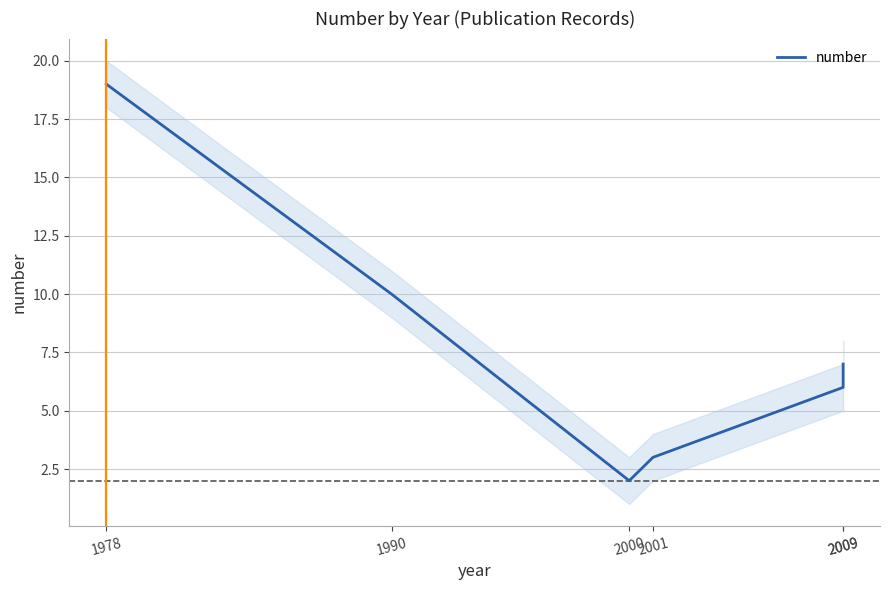

At which category does the chart reach its minimum across all series?

2000